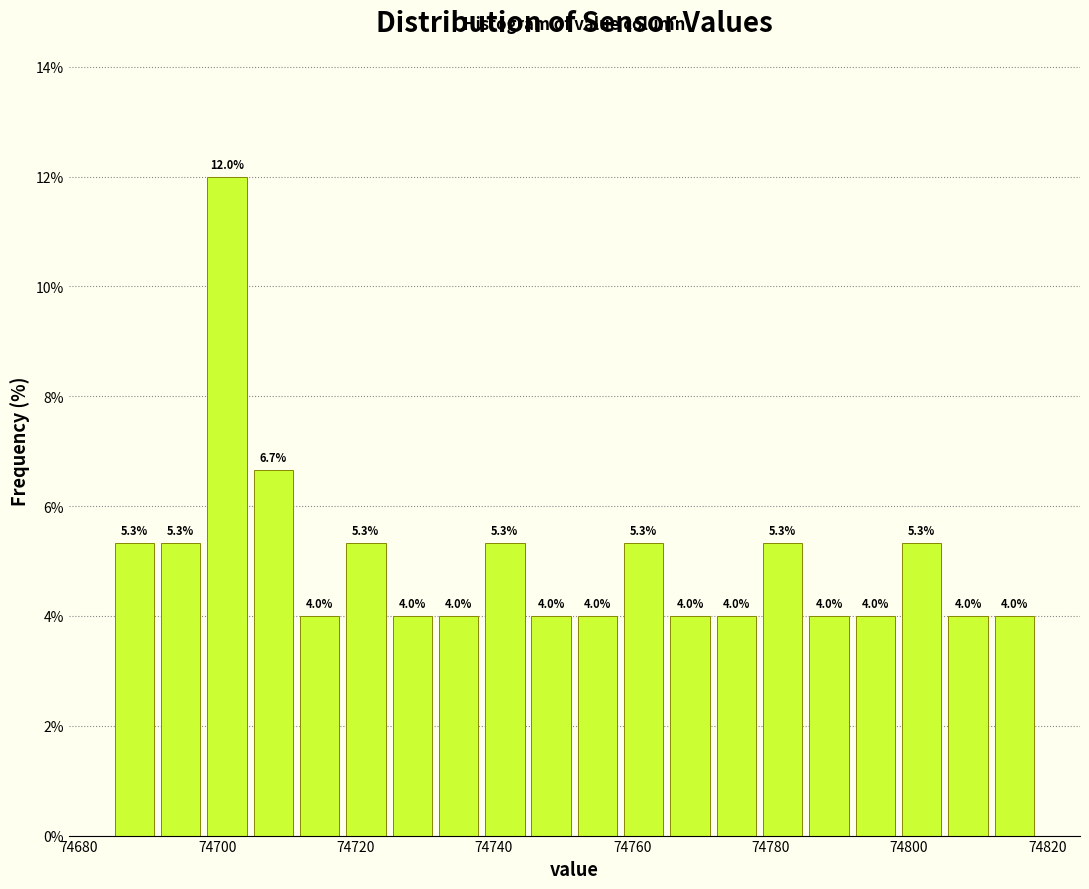

Read against the x-axis, roughly where is the centre of the tallest bar?

74702